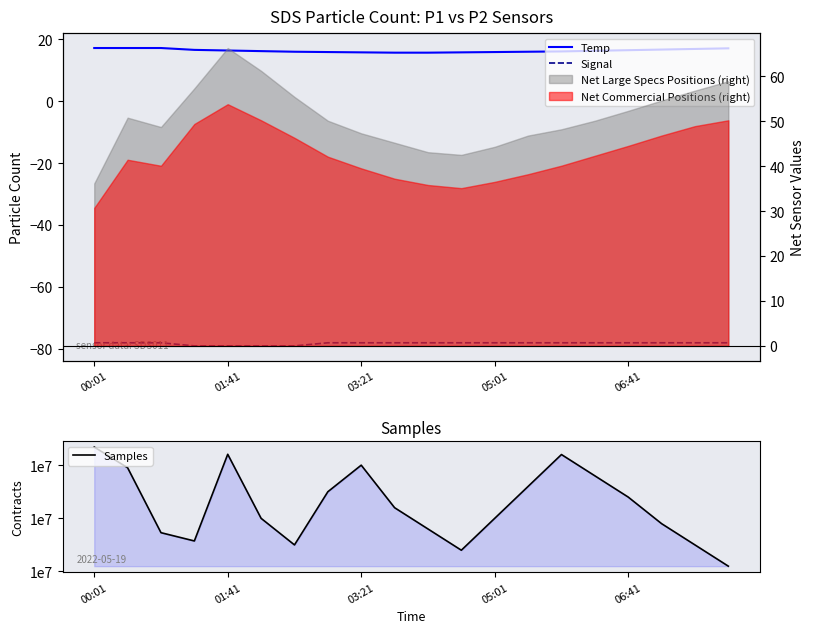

How many lines are shown in the chart?

3